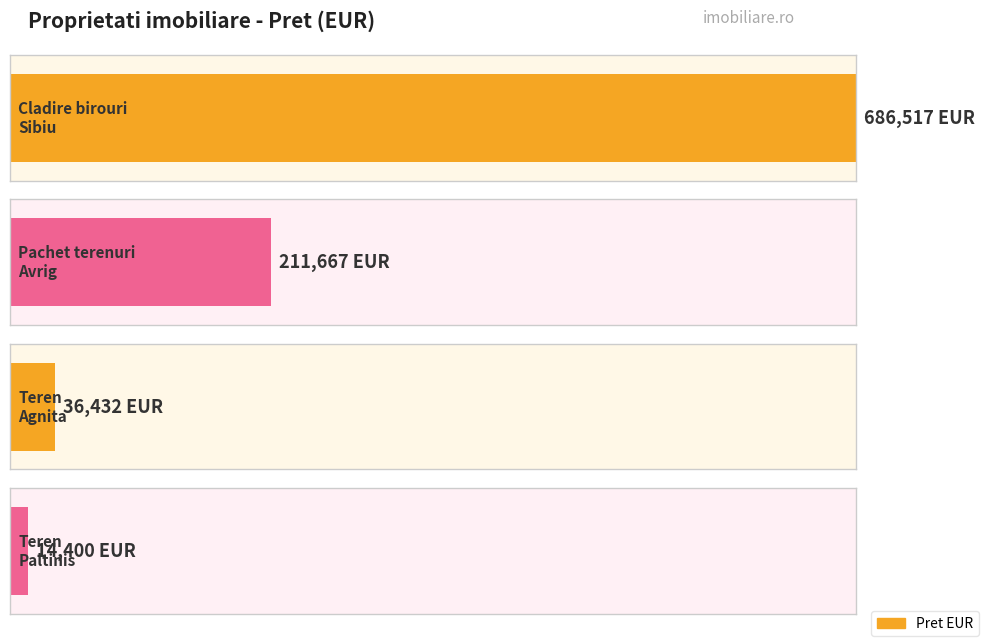

Is it true that the value at 88119 is 9409?

False